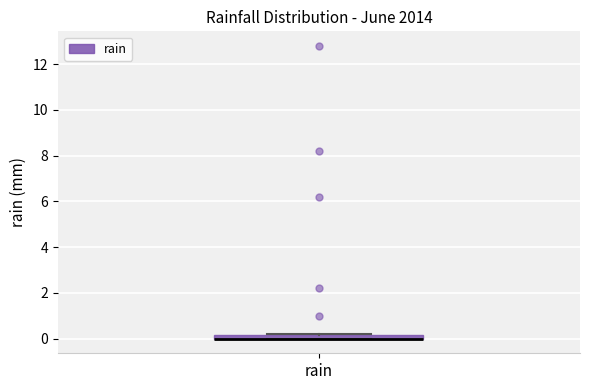

Where is the upper edge of the box for rain on the y-axis? The values are not printed on the chart, so give them approximately, as read against the axis.

0.2